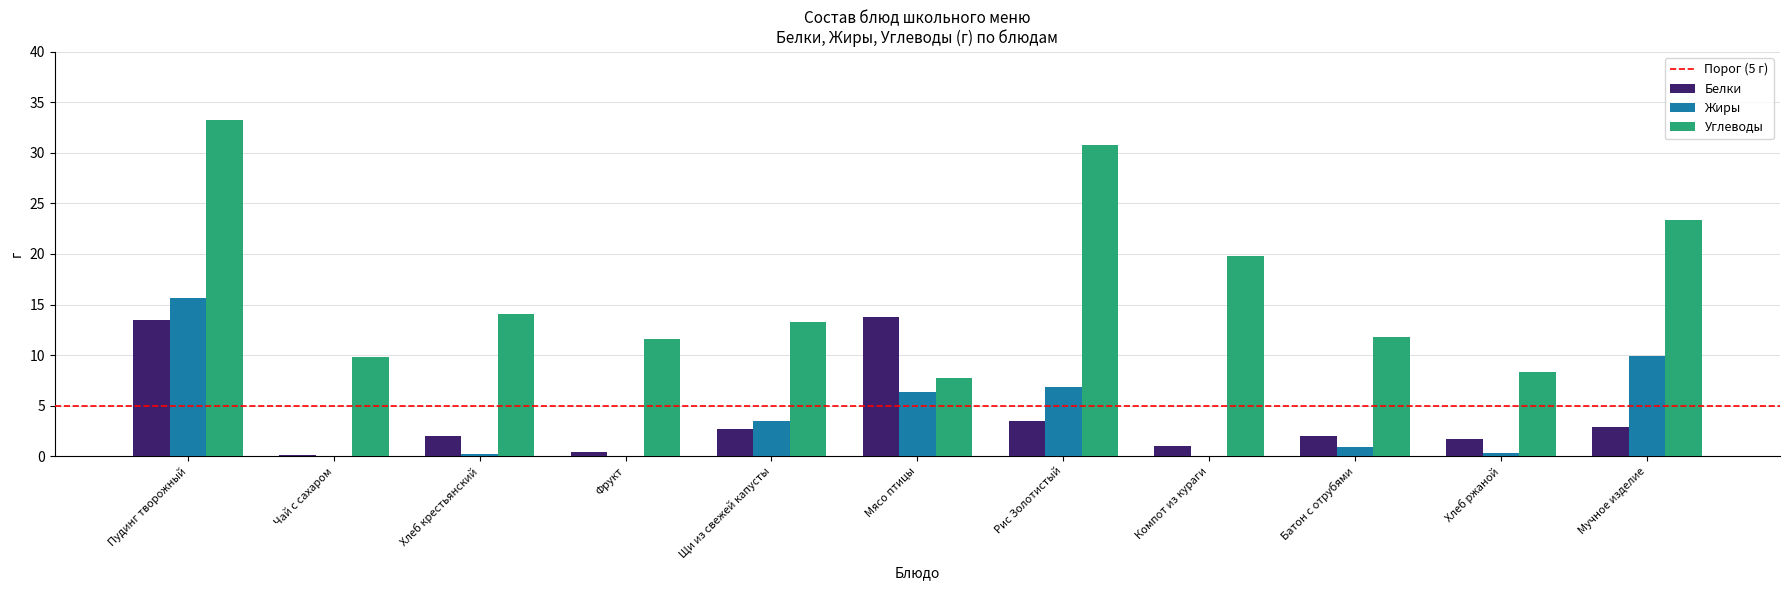

How many data points does each series have?

11